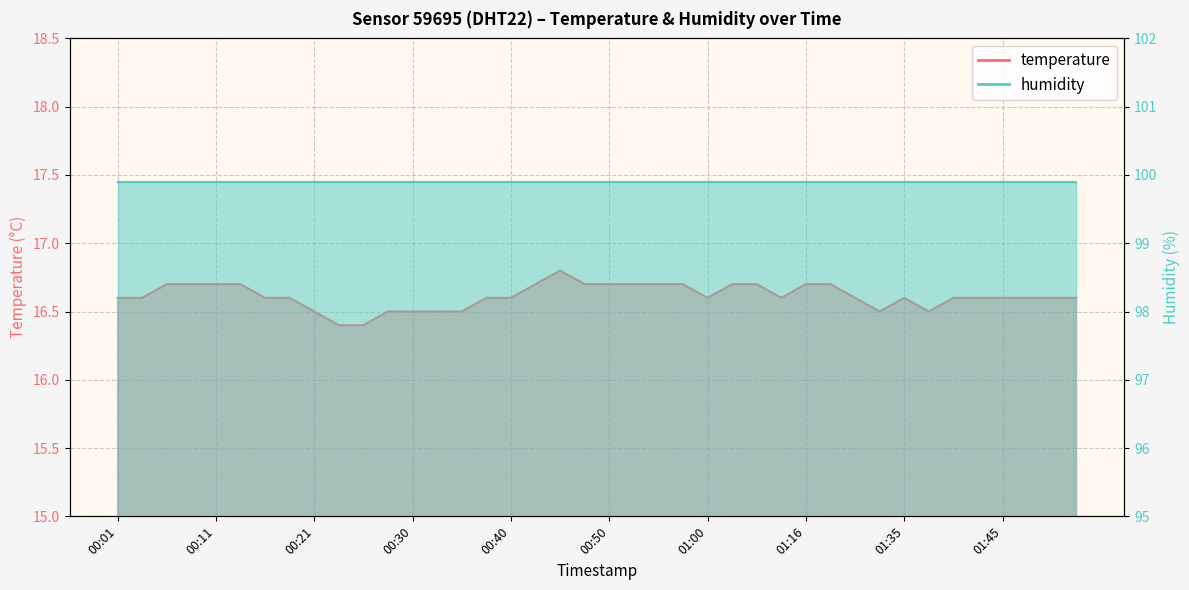

True or false: the data shows 7.5 at 01:02.

False